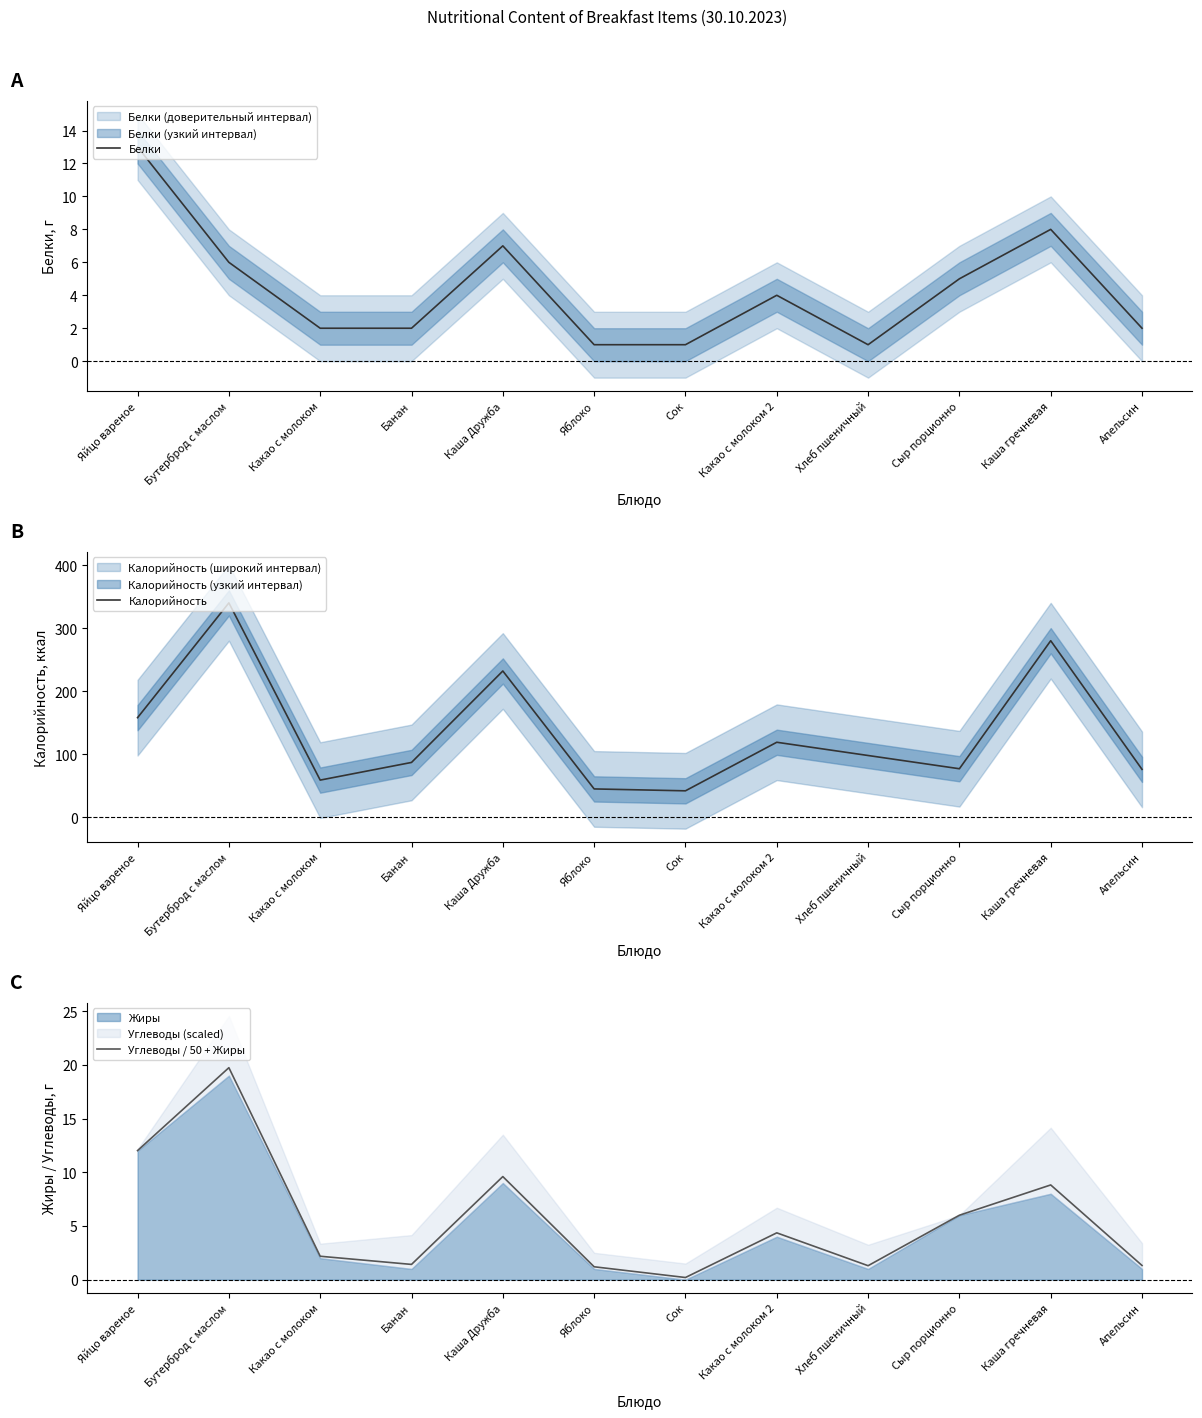

How many interior local valleys does the Белки series have?

1